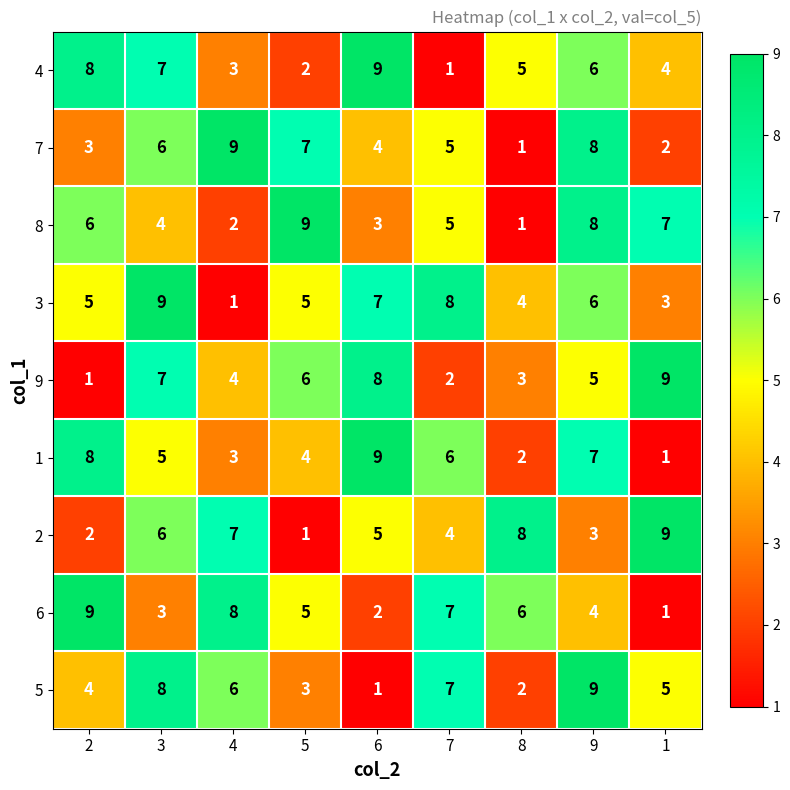

The value of 4 at 9 is 6. True or false?

True